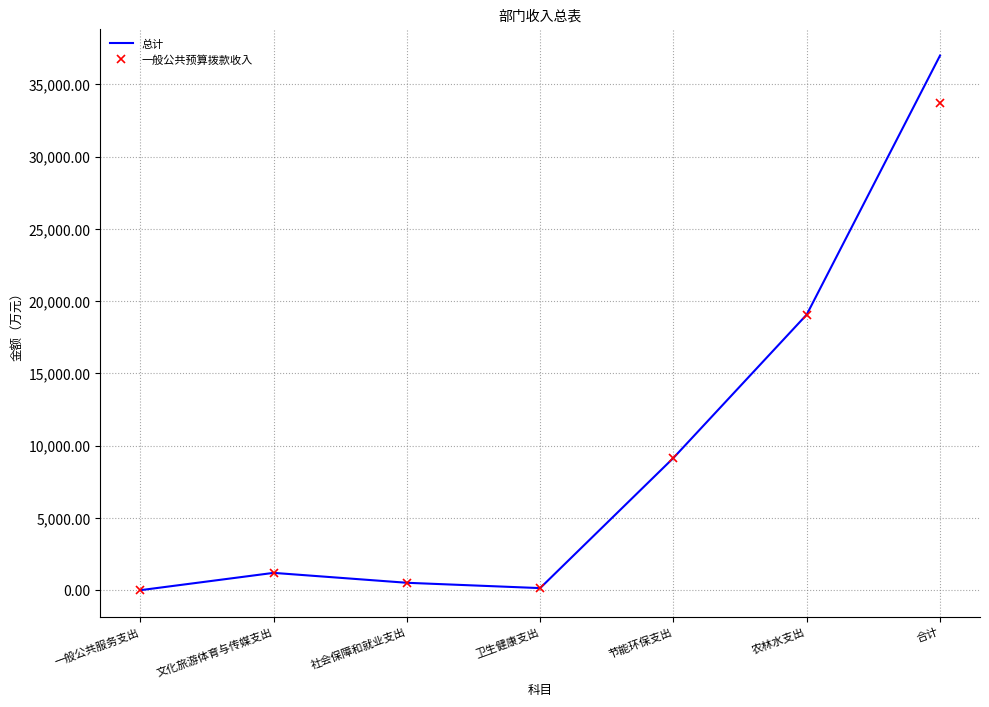

Read the 总计 value at 一般公共服务支出.

1.0